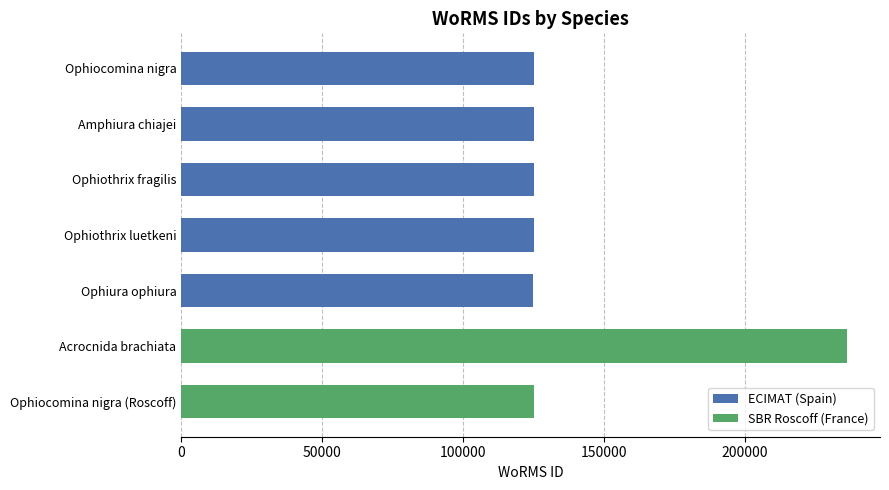

What is the smallest value displayed?

124929